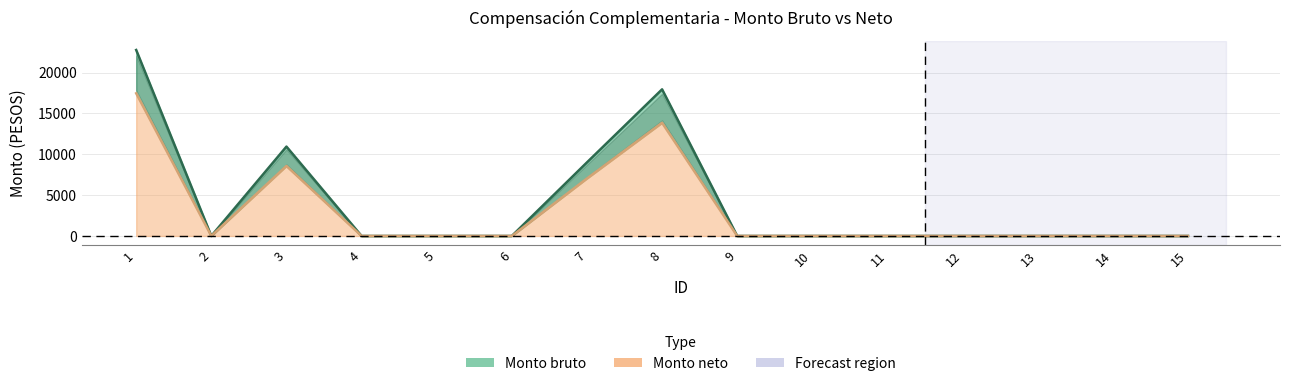

At which label is Monto bruto closest to 11377?

3